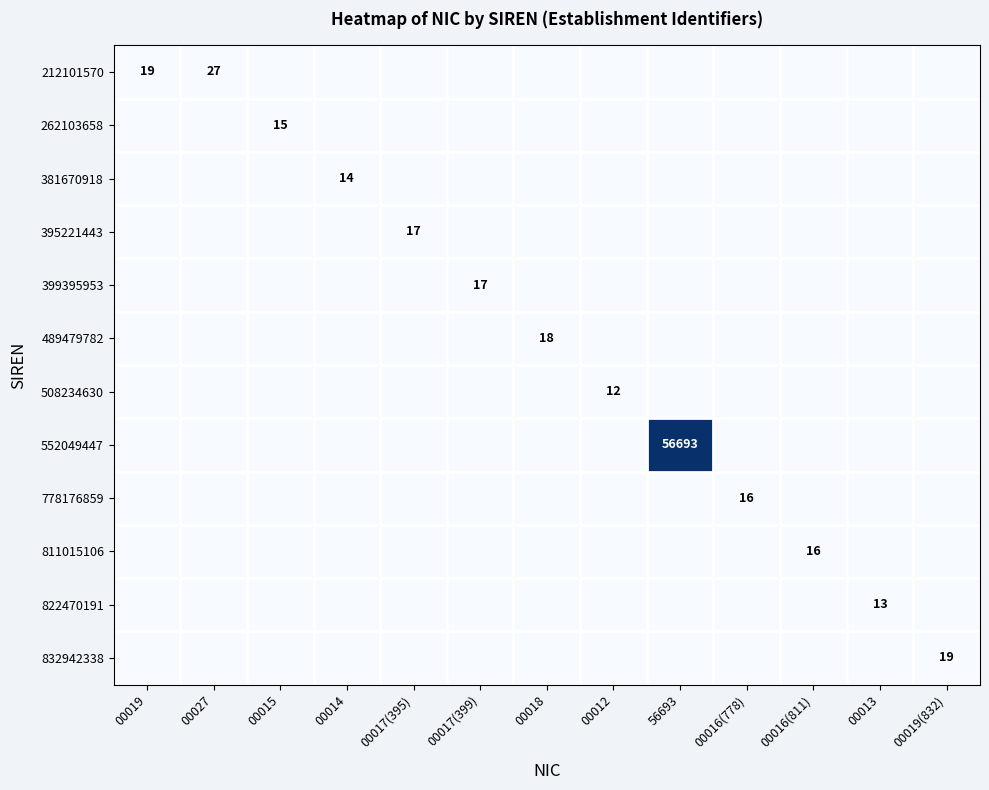

The 832942338 series shows 19 at 00019(832). True or false?

True